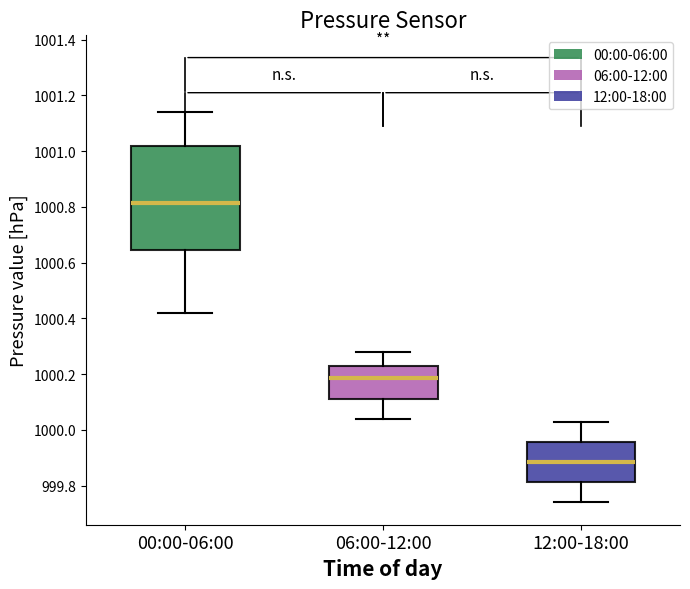

Where does the lower whisker of the box for 00:00-06:00 end on the y-axis? The values are not printed on the chart, so give them approximately, as read against the axis.

1000.42